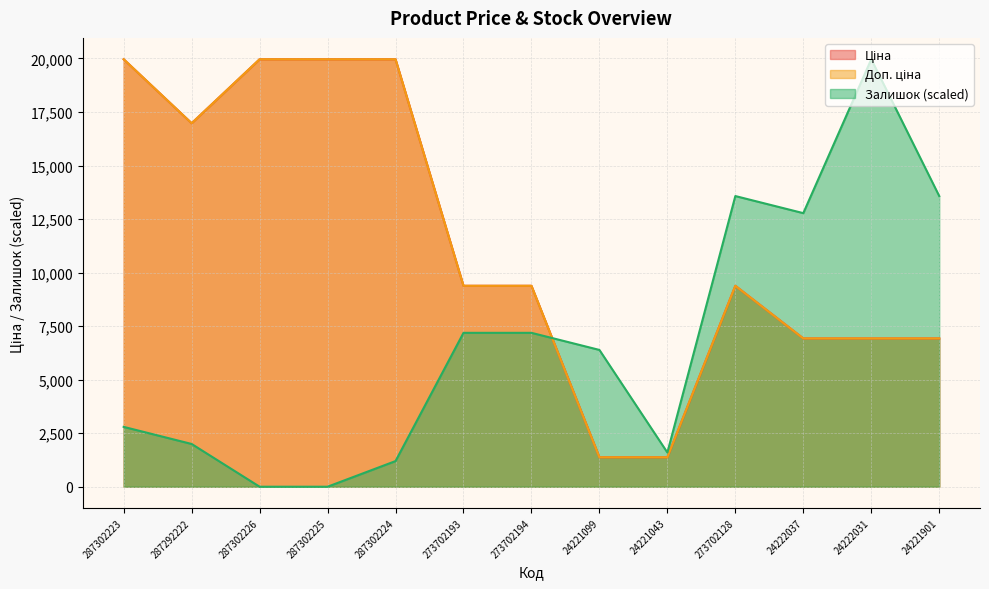

Reading left to right, transcribe all the data shown in this chart.

Ціна: 287302223=19964.2	287292222=16976.3	287302226=19964.2	287302225=19964.2	287302224=19964.2	273702193=9384.0	273702194=9384.0	24221099=1375.4	24221043=1375.4	273702128=9384.0	24222037=6925.7	24222031=6925.7	24221901=6925.7
Доп. ціна: 287302223=19964.2	287292222=16976.3	287302226=19964.2	287302225=19964.2	287302224=19964.2	273702193=9384.0	273702194=9384.0	24221099=1375.0	24221043=1375.0	273702128=9384.0	24222037=6925.7	24222031=6925.7	24221901=6925.7
Залишок: 287302223=2795.0	287292222=1996.4	287302226=0.0	287302225=0.0	287302224=1197.9	273702193=7187.1	273702194=7187.1	24221099=6388.5	24221043=1597.1	273702128=13575.6	24222037=12777.1	24222031=19964.2	24221901=13575.6